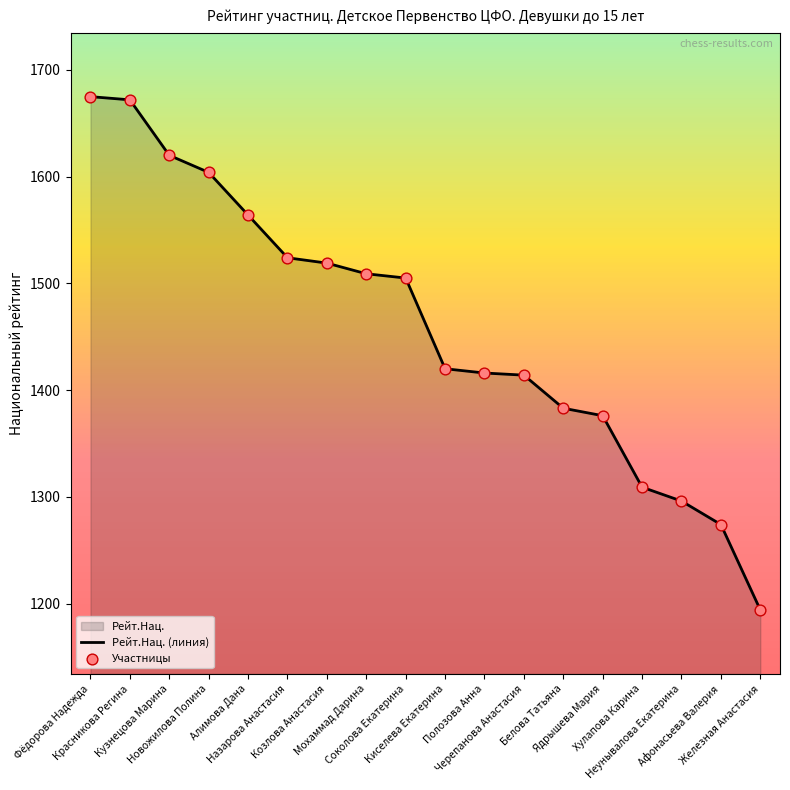

Which series contains the lowest Y value?

Рейт.Нац. (линия)